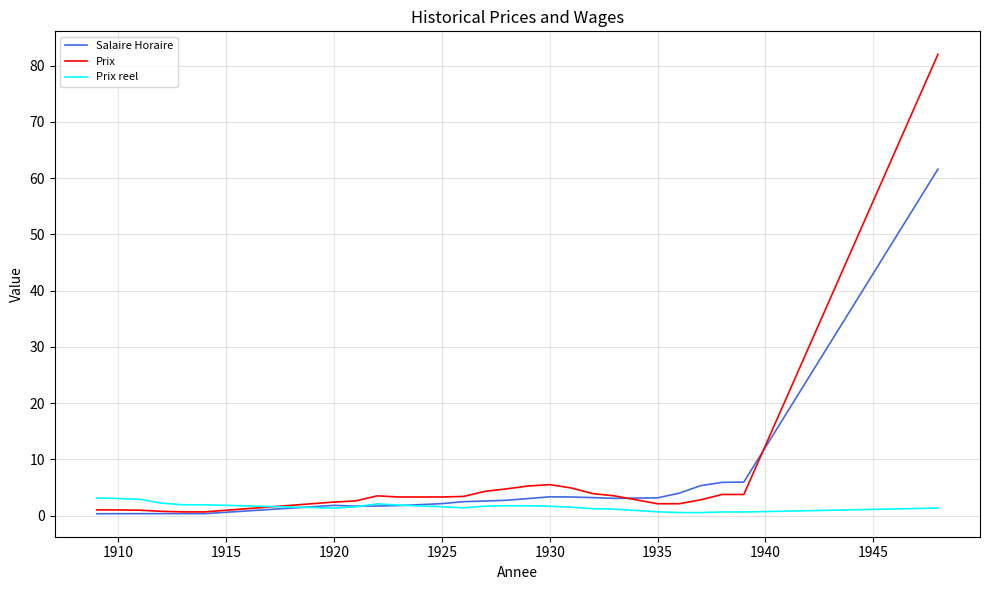

Rank the series by their maximum value, from lowest to highest.

Prix reel, Salaire Horaire, Prix